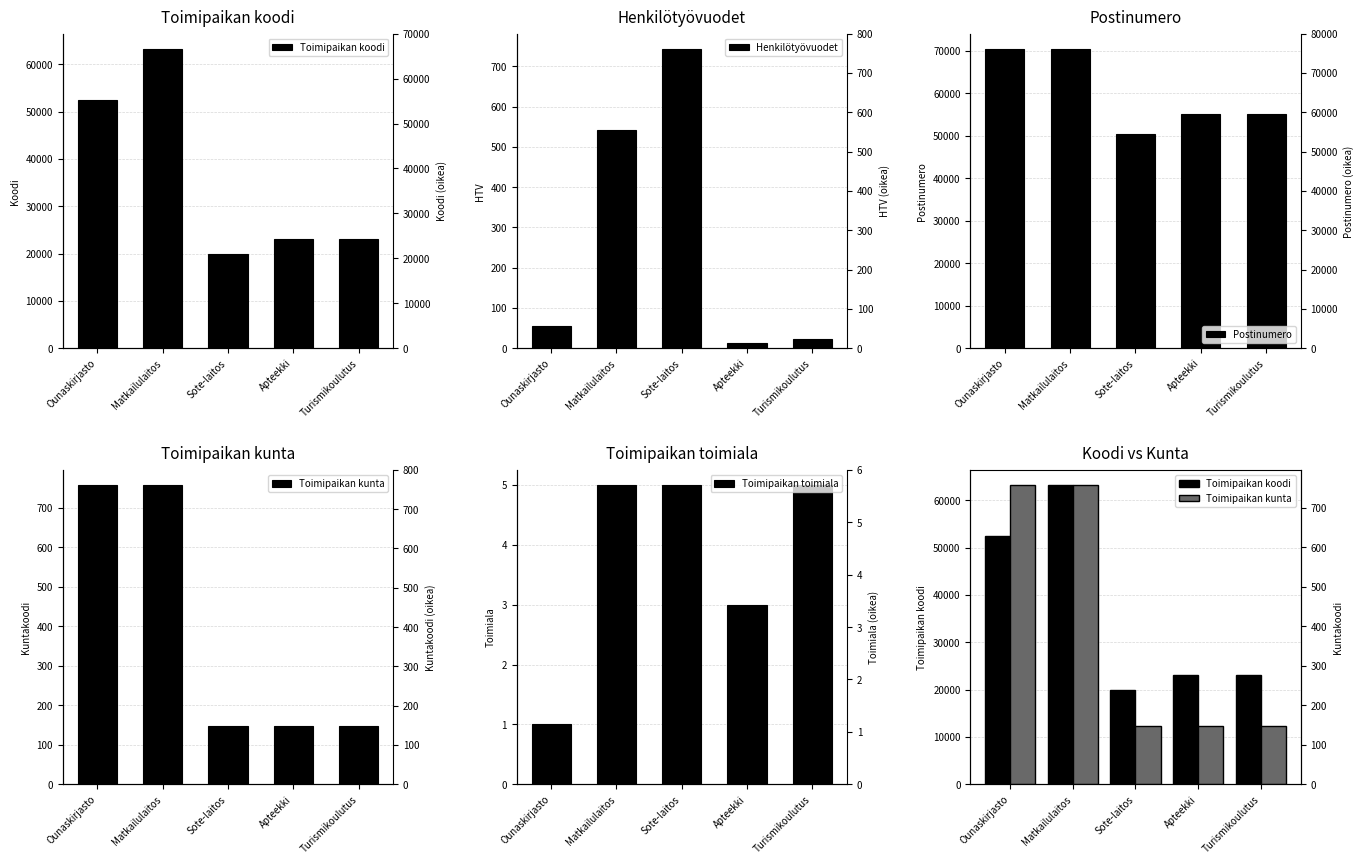

List the series in order of their peak value, lowest first.

Toimipaikan toimiala, Henkilötyövuodet, Toimipaikan kunta, Toimipaikan koodi, Postinumero